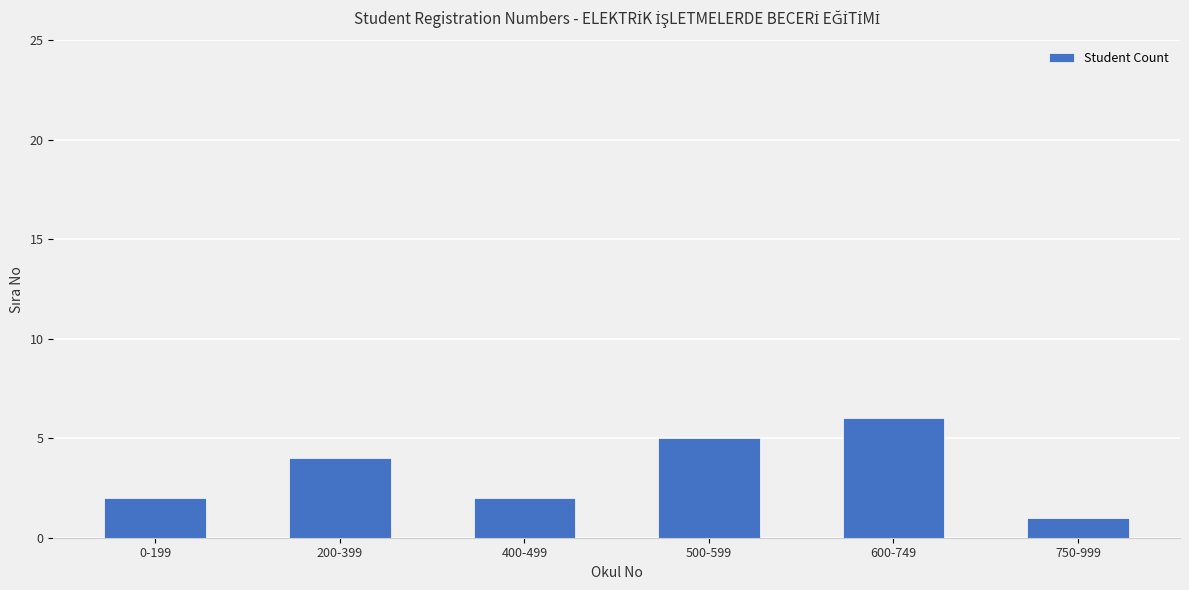

Is it true that the value at 0-199 is 2?

True